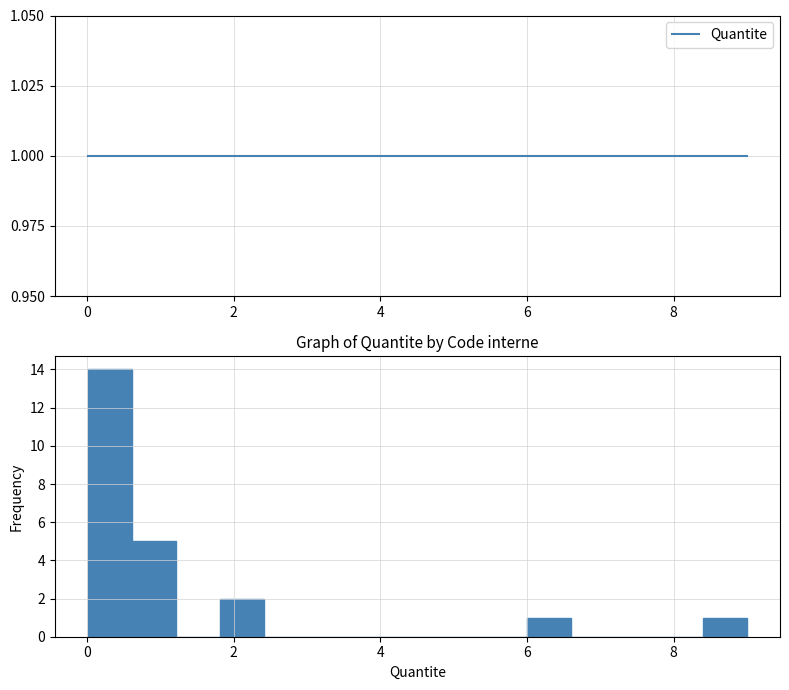

Read against the x-axis, roughly where is the centre of the tallest bar?

0.4